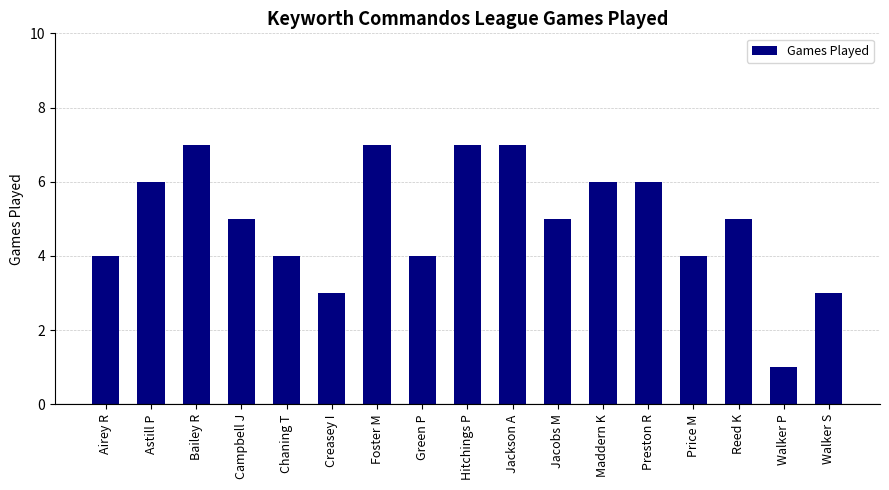

How many values are between 4 and 6?

10